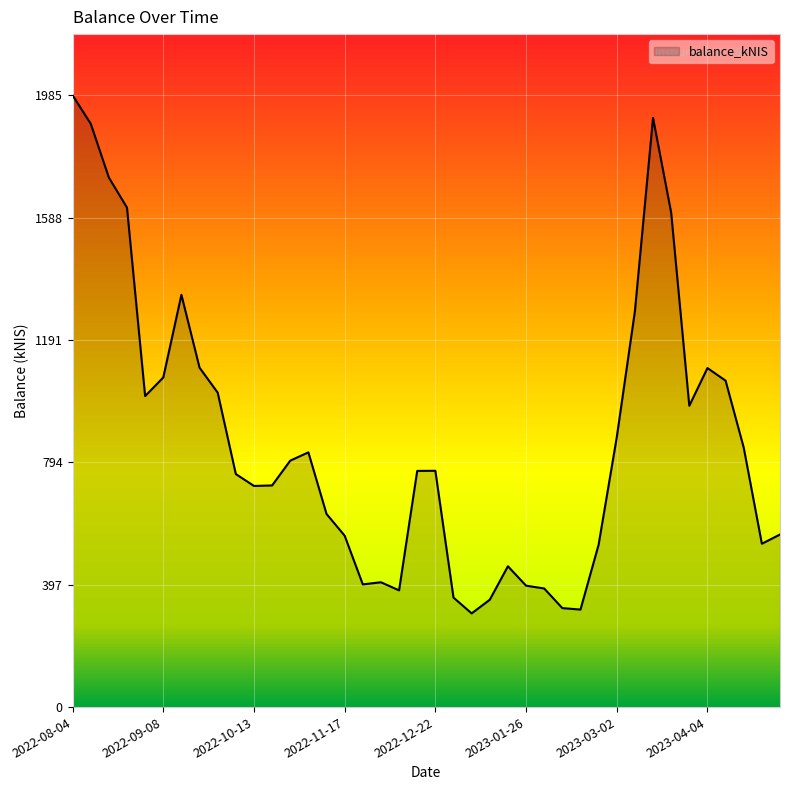

What is the difference between the maximum and minimum values?

1680.8